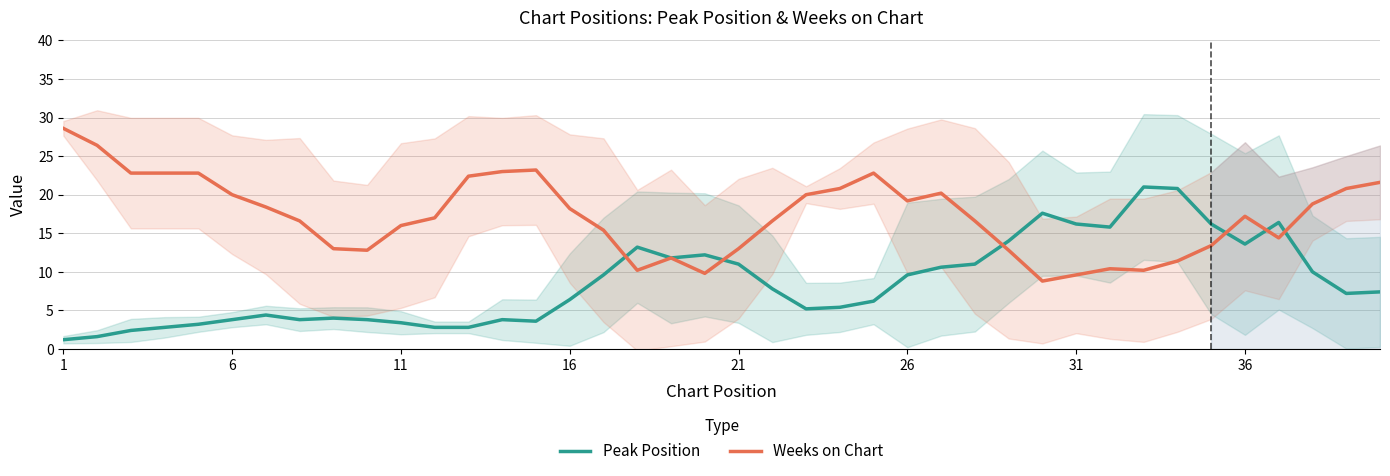

What is the maximum value for Weeks on Chart?

28.6